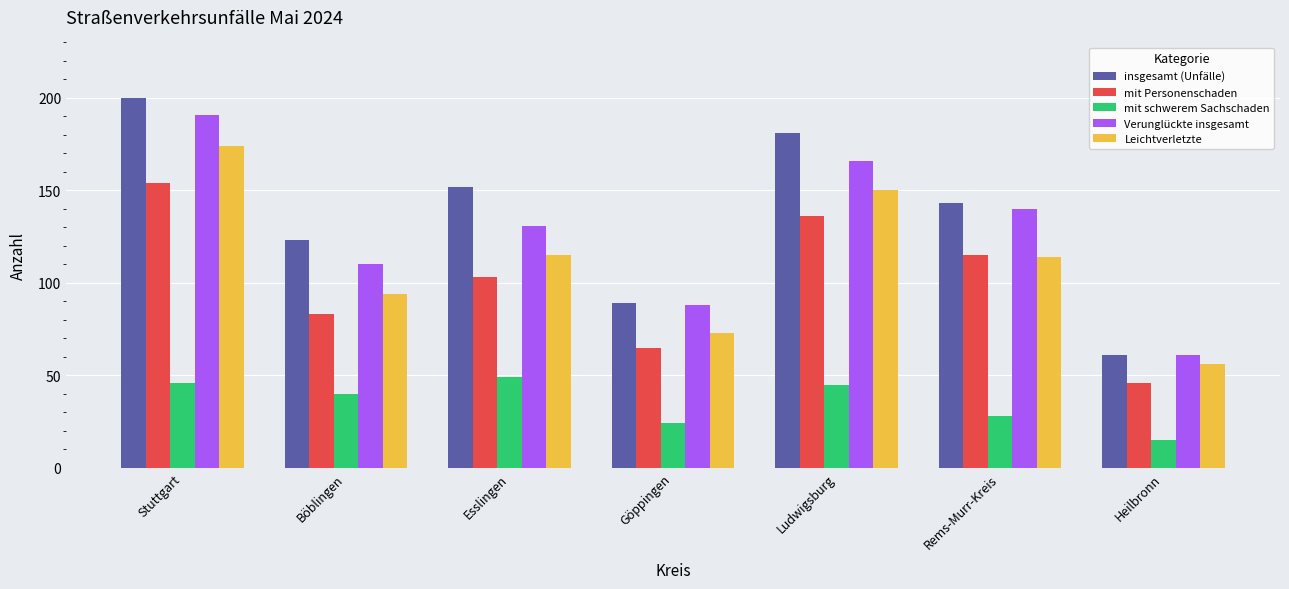

Between Böblingen and Heilbronn, which series saw the biggest shift?

insgesamt (Unfälle)